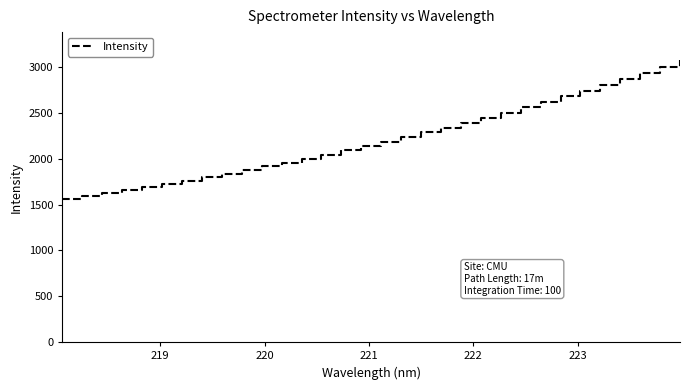

How many values are below 2187?

16